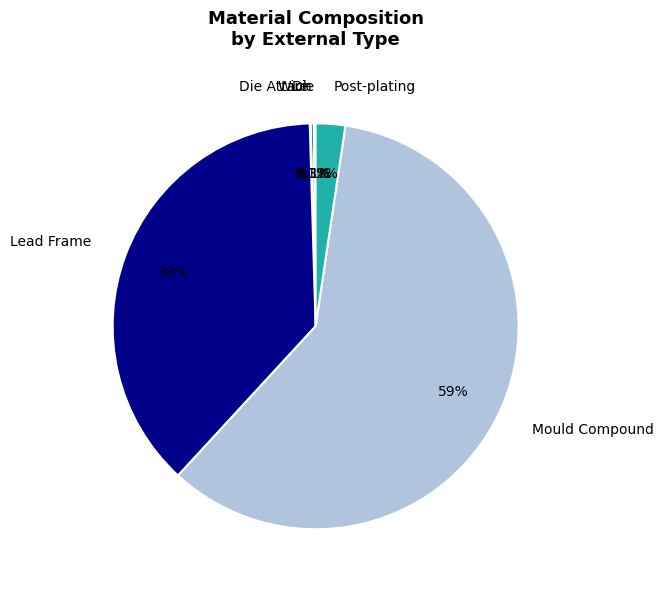

Which category has the biggest portion of the pie?

Mould Compound